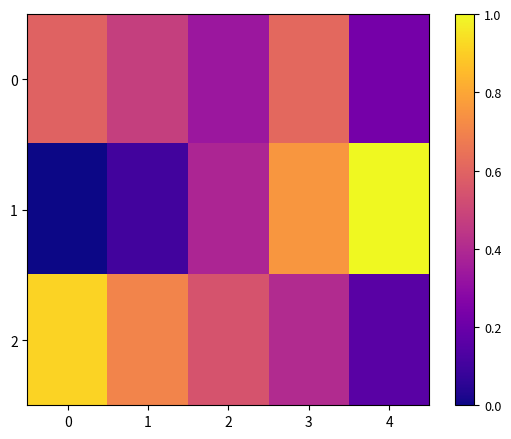

Reading left to right, what are all the values shown in this chart?

0: 0=0.6	1=0.5	2=0.3	3=0.6	4=0.2
1: 0=0.0	1=0.1	2=0.4	3=0.8	4=1.0
2: 0=0.9	1=0.7	2=0.5	3=0.4	4=0.2